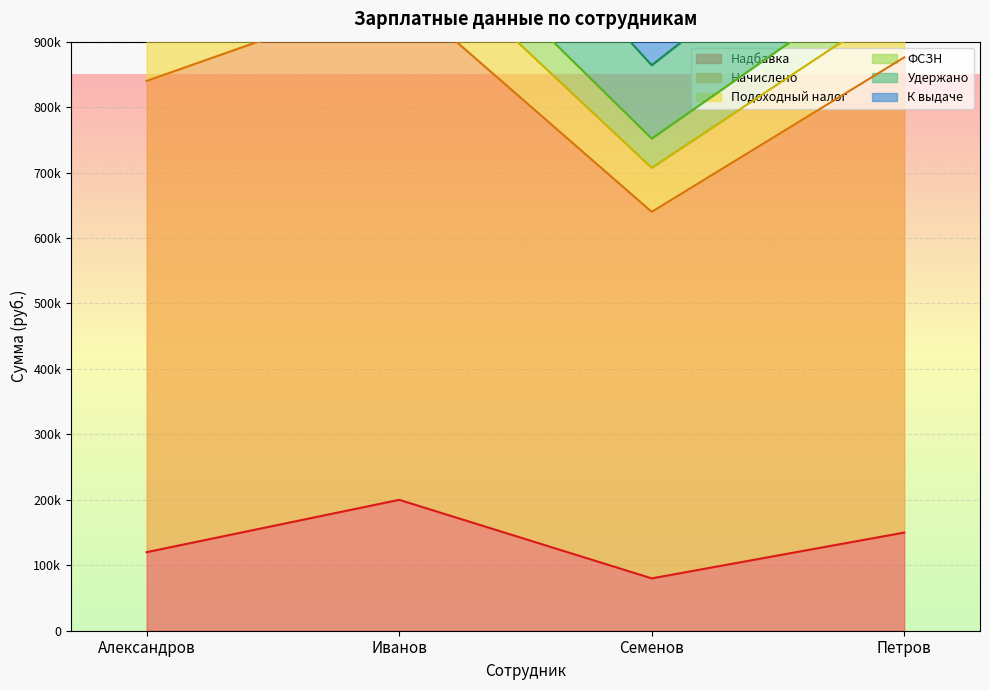

What is the label of the 4th point from the left?

Петров